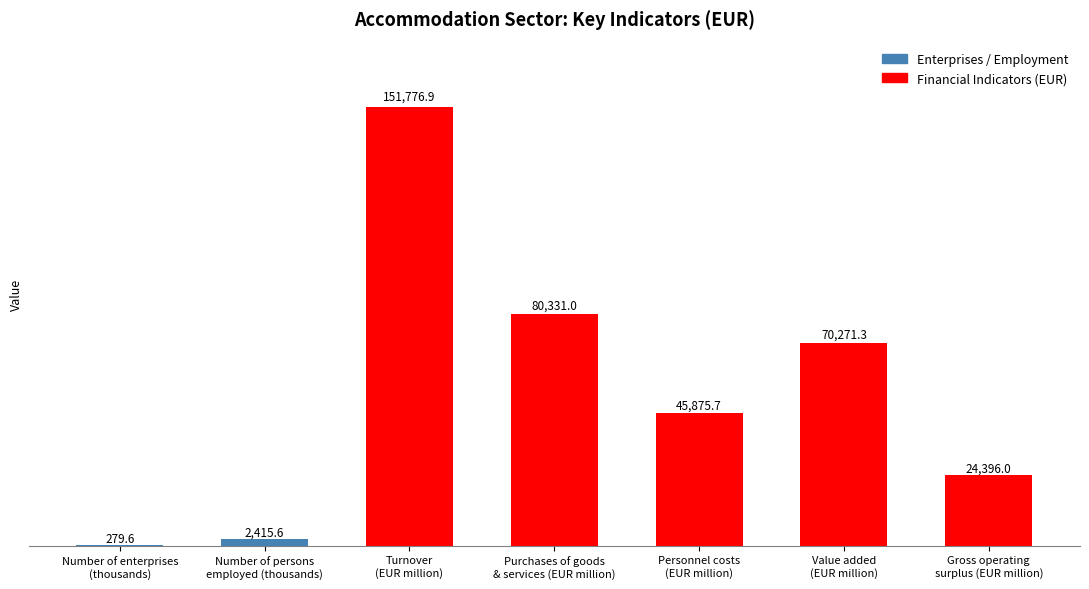

What is the difference between the maximum and minimum values?

151497.3